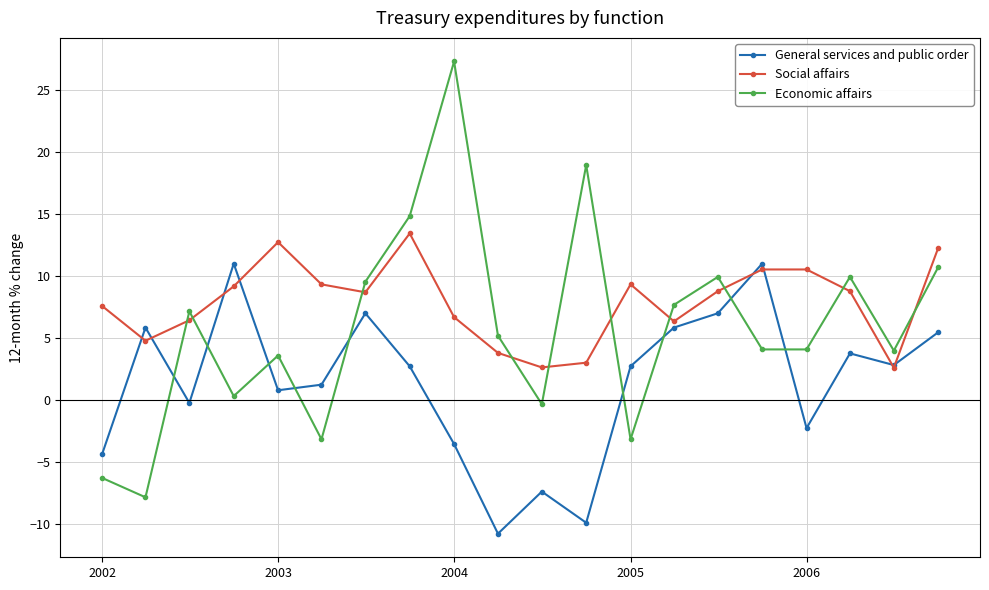

What is the sum of all Economic affairs values?

116.4